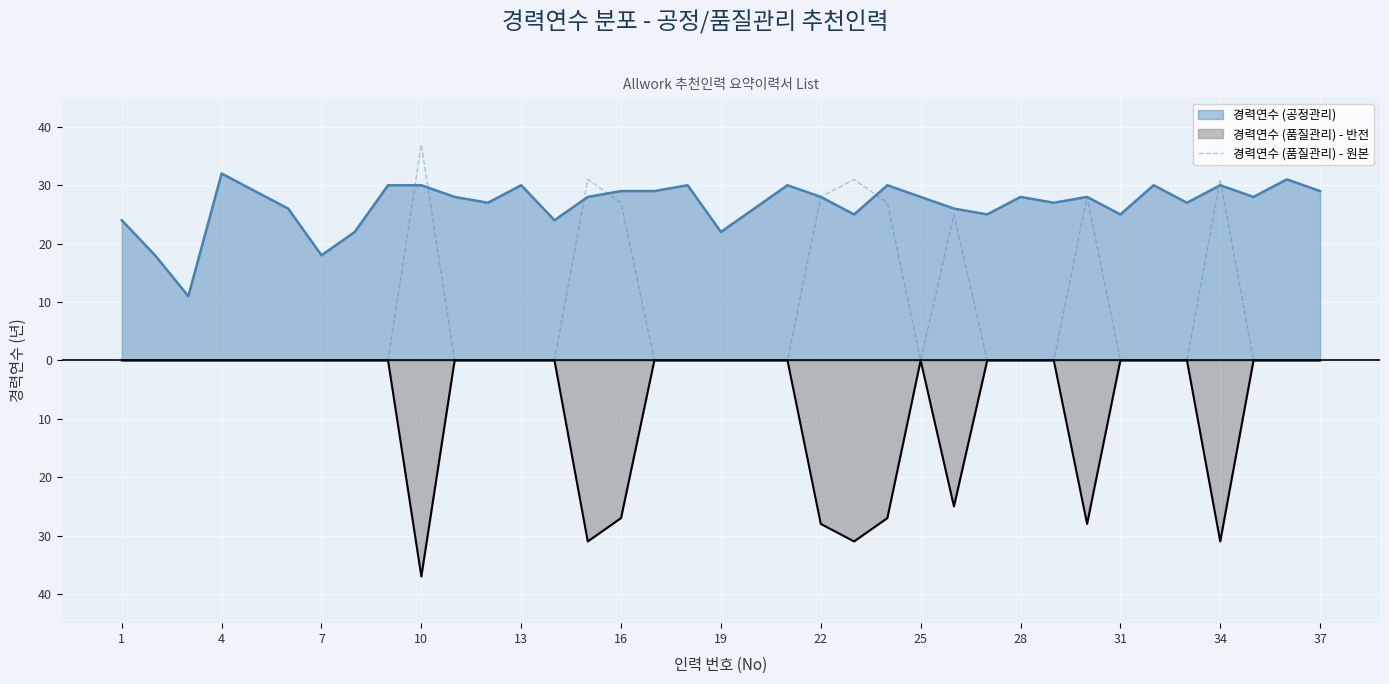

Which has a higher value, 20 or 31?

20